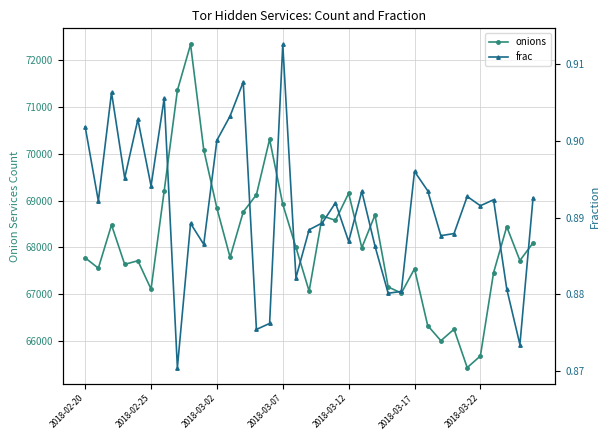

The value of frac at 16 is 1.5. True or false?

False